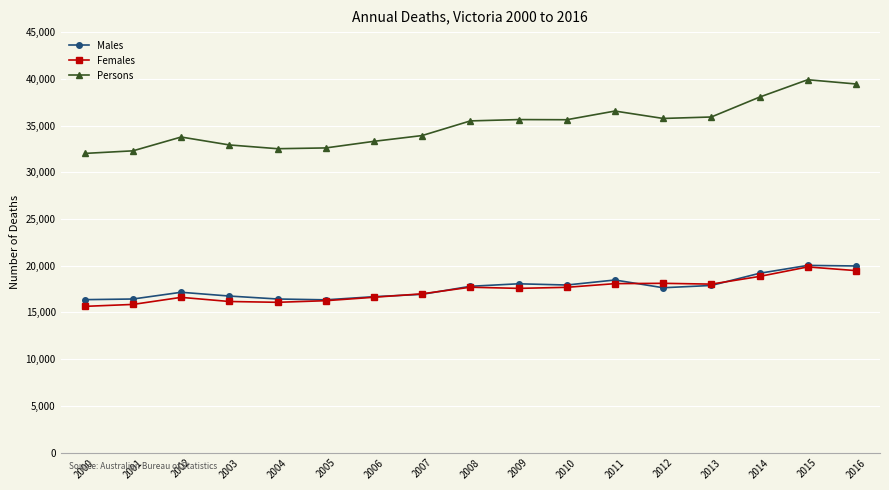

What is the difference between the highest and lowest values at 2005?

16349